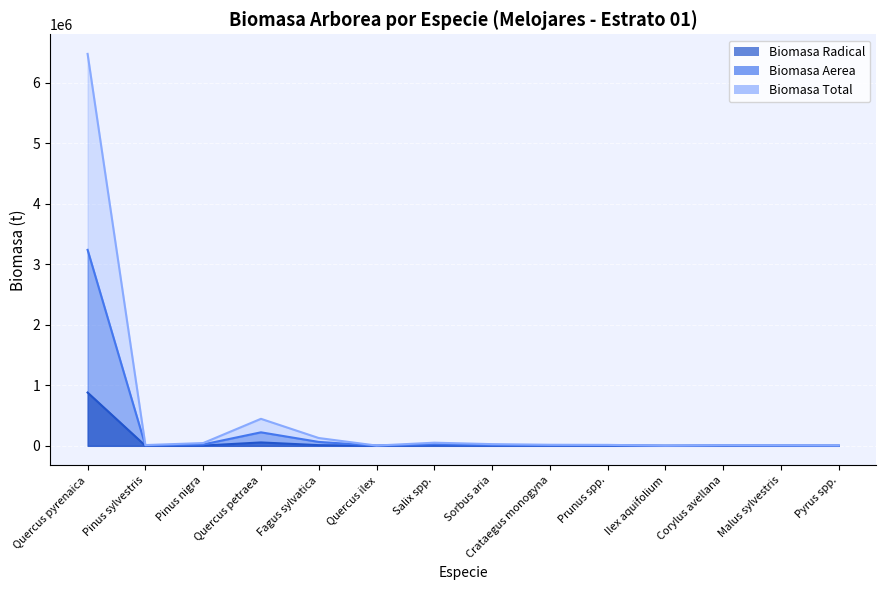

True or false: Biomasa Aerea and Biomasa Total intersect in this chart.

False